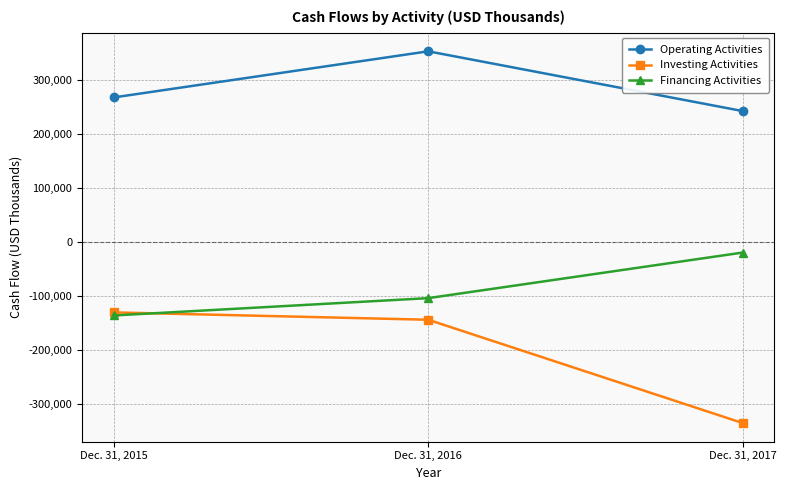

What is the value of the Operating Activities point at the 3rd from the left?

242795